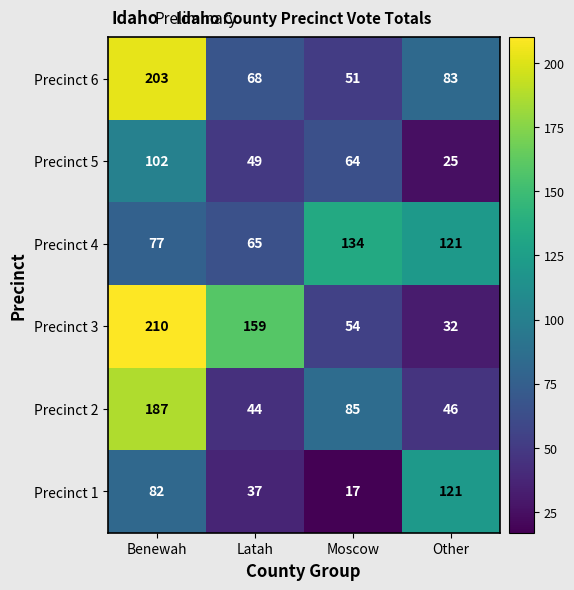

Read the Precinct 5 value at Benewah.

102